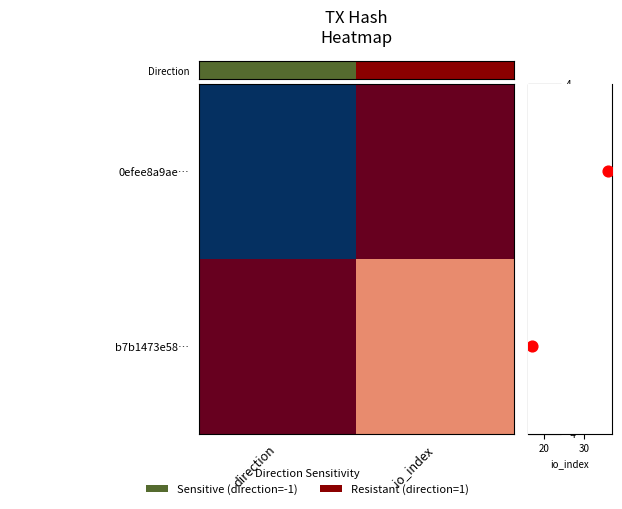

The Direction series shows -0.4 at direction. True or false?

False